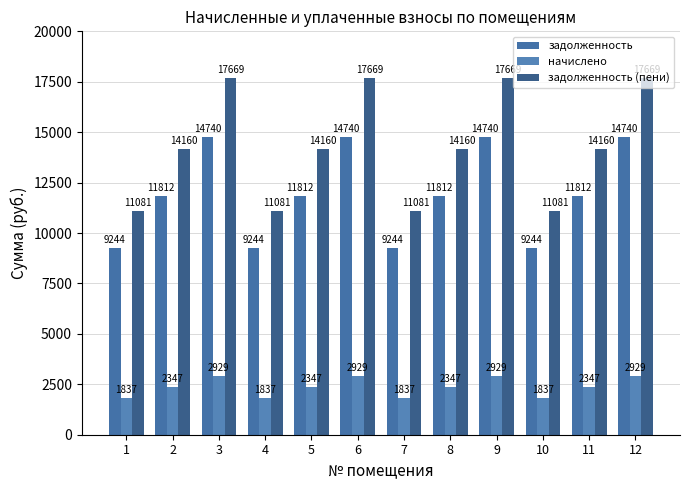

What is the difference between the highest and lowest values at 10?

9244.8